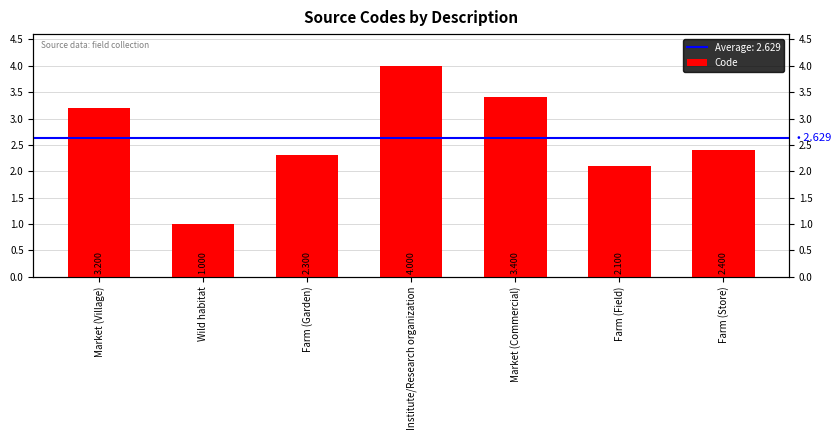

What is the maximum value shown in the chart?

4.0